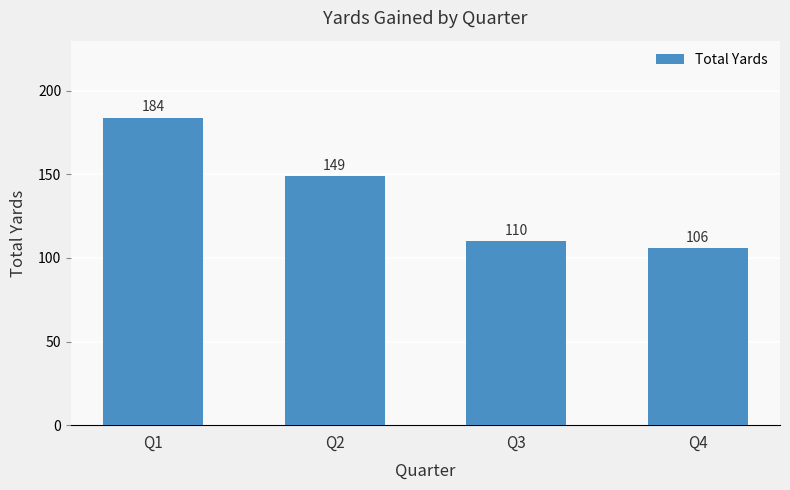

Reading left to right, what are all the values shown in this chart?

Q1=184	Q2=149	Q3=110	Q4=106